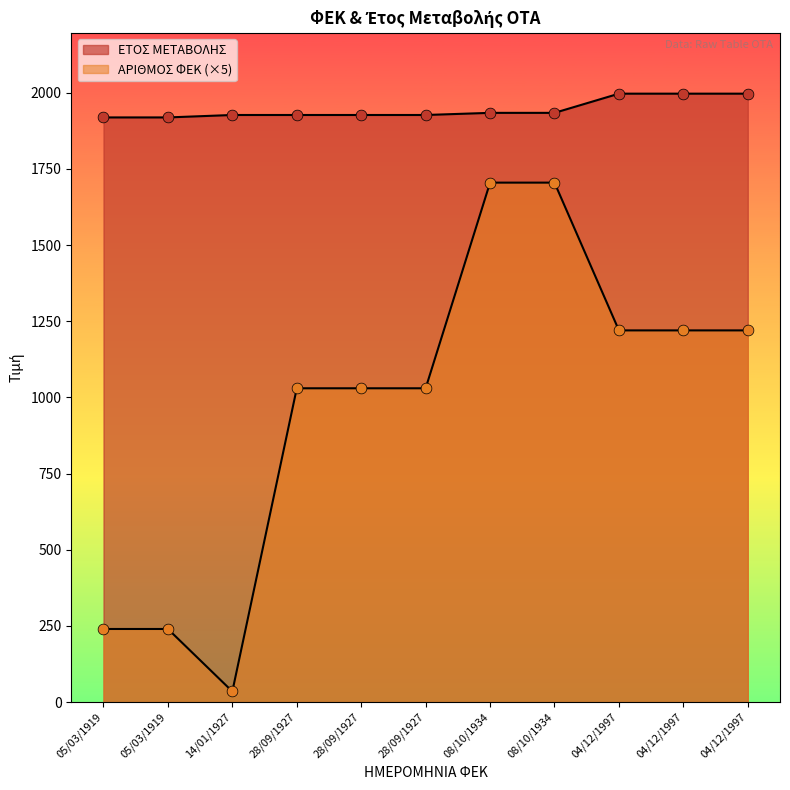

At how many categories does at least one series exceed 1821?

11